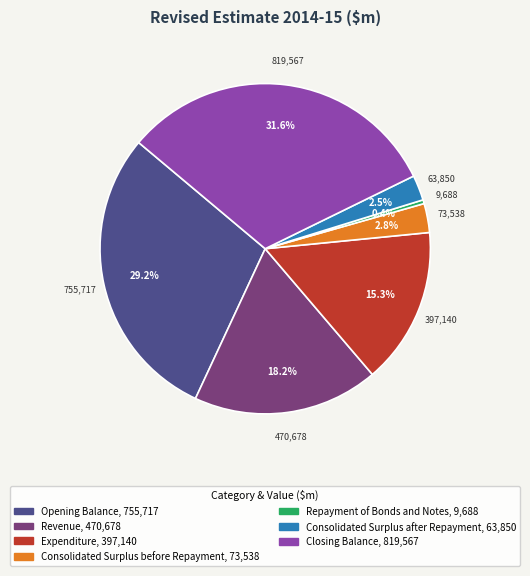

Is there a majority slice in this chart?

No